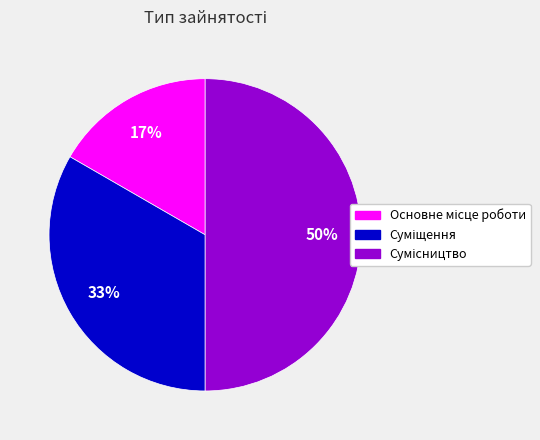

To the nearest percent, what is the difference between the largest and smallest slice percentages?

33%